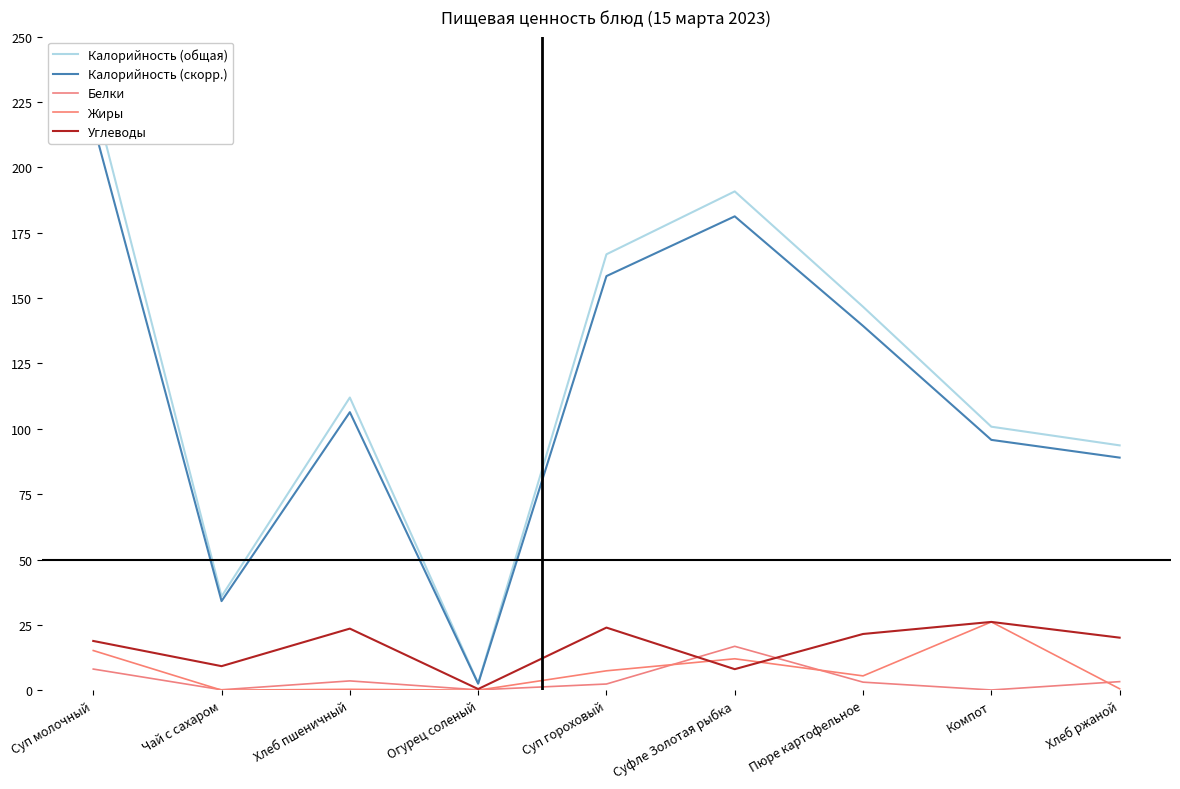

Where is the first local maximum for Калорийность (скорр.)?

Хлеб пшеничный